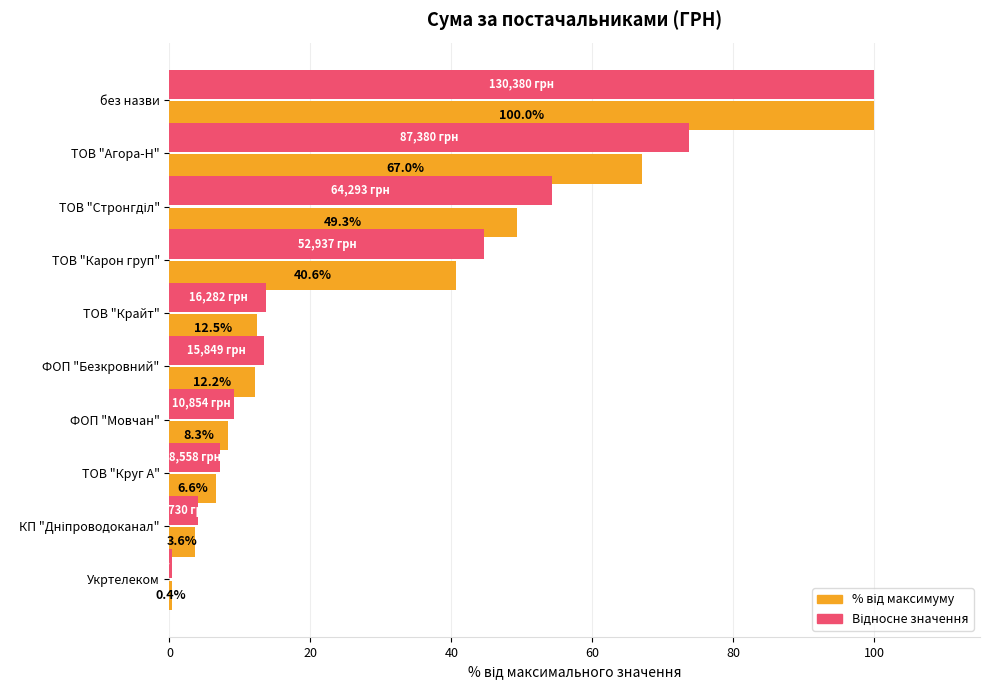

Which category has the lowest value across all series?

Укртелеком